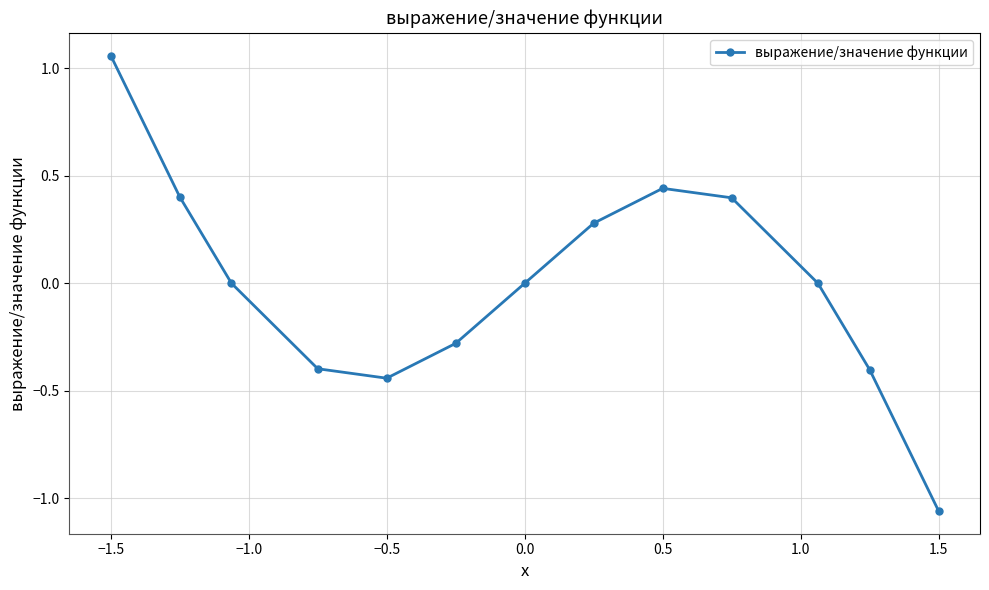

How many interior local valleys (lower than both neighbors) does the data have?

1